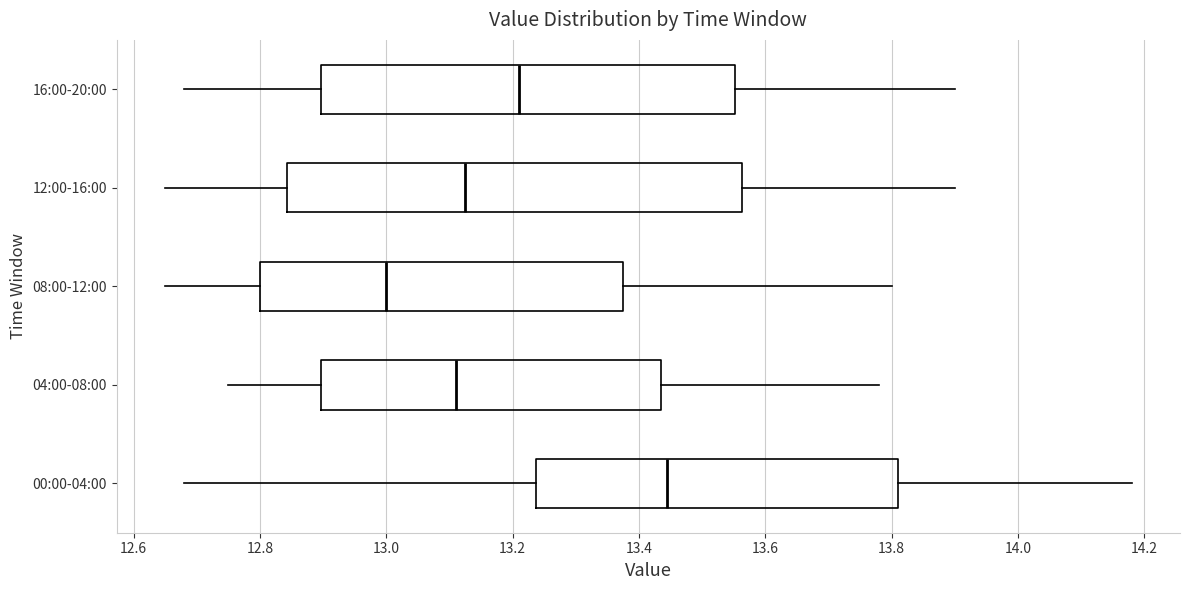

Reading bottom to top, read every box against the x-axis: the position of its median line, the range the box covers, and the ends of its whiskers. The values are not printed on the chart, so give them approximately, as read against the axis.

00:00-04:00: median 13.44, box 13.24 to 13.82, whiskers 12.68 to 14.18
04:00-08:00: median 13.12, box 12.90 to 13.44, whiskers 12.76 to 13.78
08:00-12:00: median 13.00, box 12.80 to 13.38, whiskers 12.66 to 13.80
12:00-16:00: median 13.12, box 12.84 to 13.56, whiskers 12.66 to 13.90
16:00-20:00: median 13.22, box 12.90 to 13.56, whiskers 12.68 to 13.90